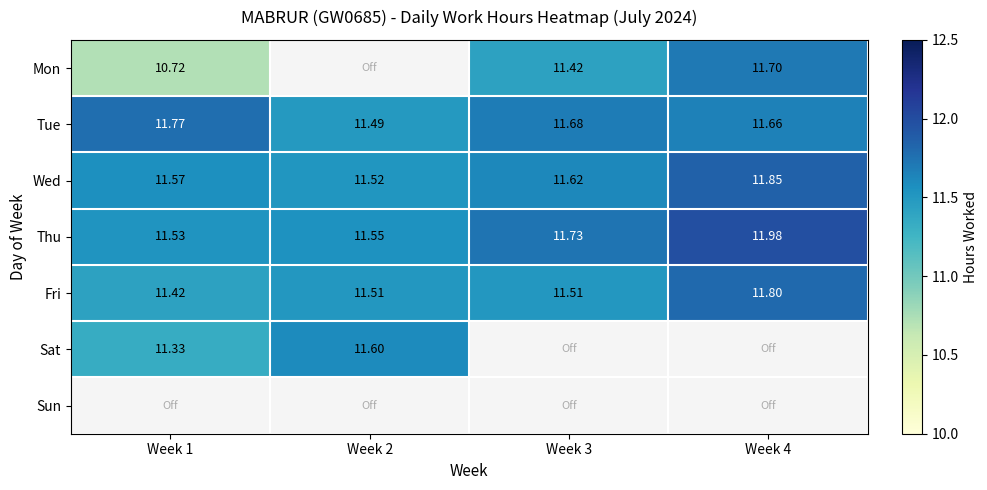

How many series are shown in this chart?

7